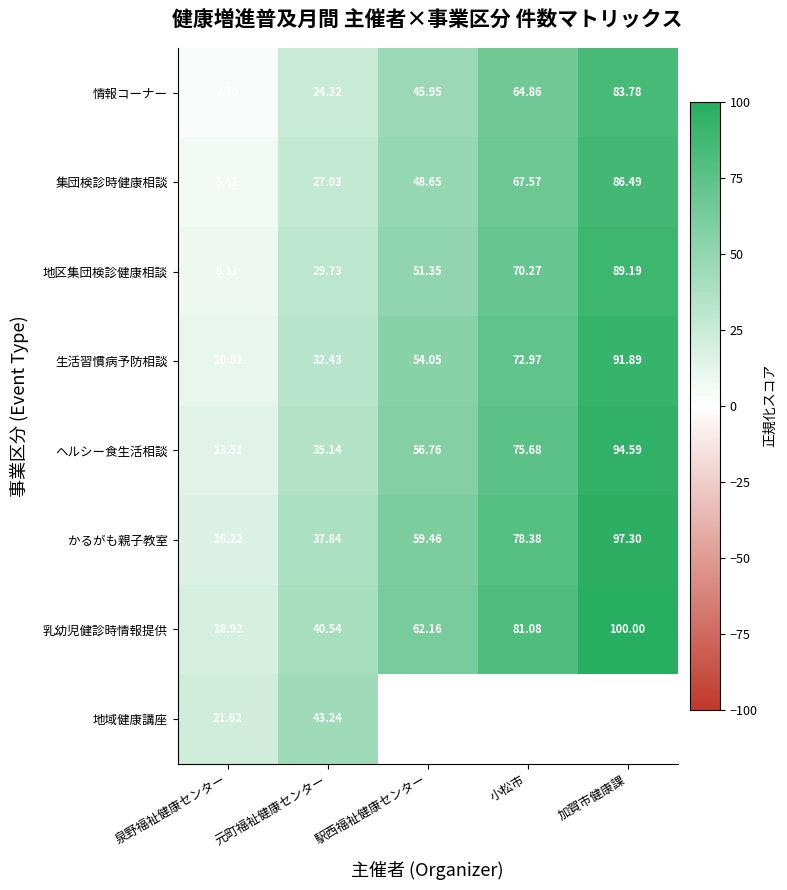

Between 泉野福祉健康センター and 元町福祉健康センター, which series saw the biggest shift?

ヘルシー食生活相談